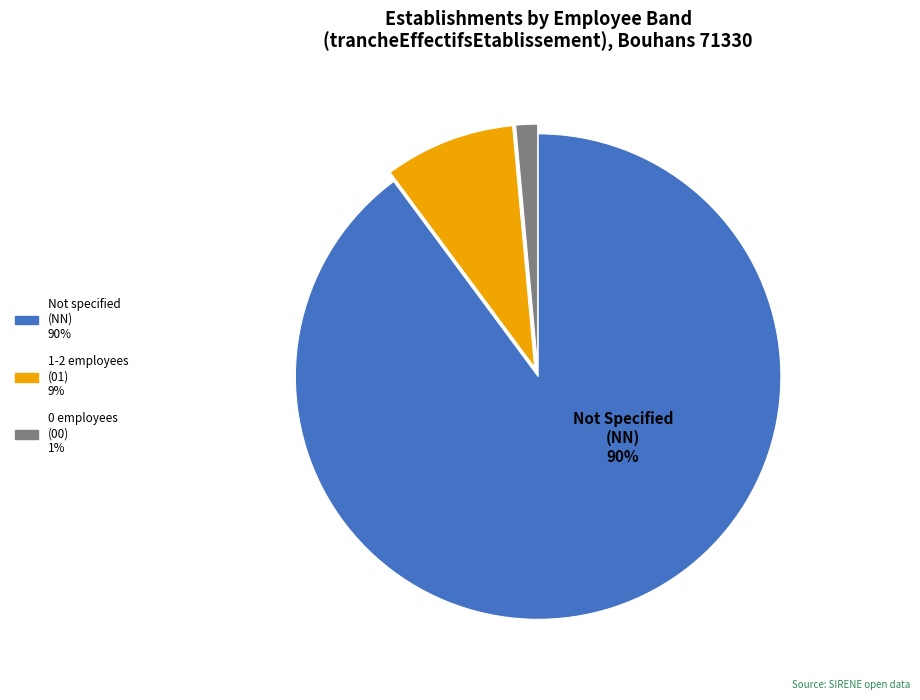

Is there any slice that represents more than half of the pie?

Yes